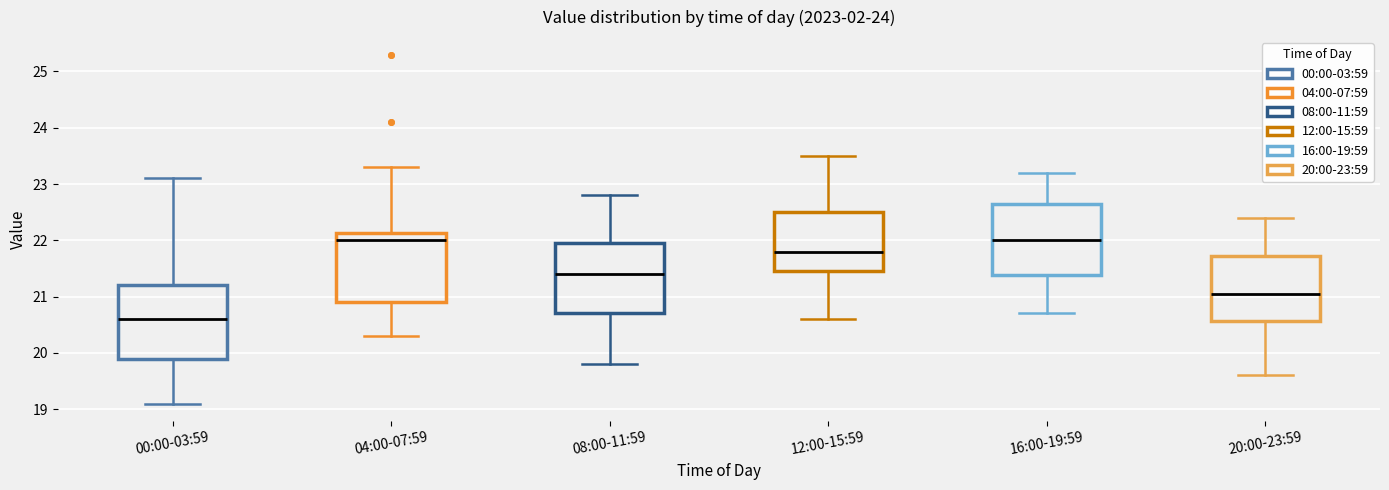

Where does the upper whisker of the box for 08:00-11:59 end on the y-axis? The values are not printed on the chart, so give them approximately, as read against the axis.

22.8